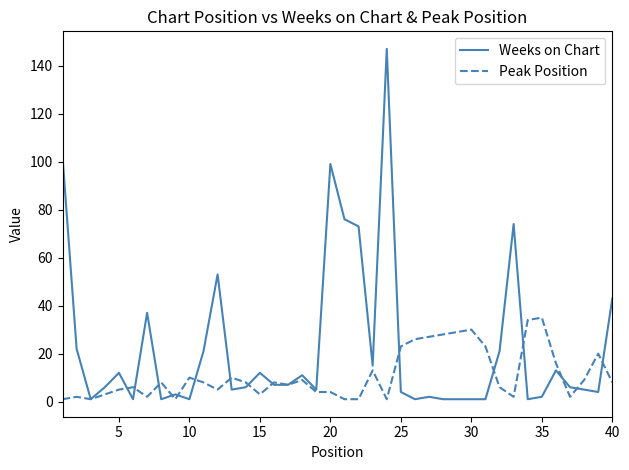

Which series has the largest range (max minus min)?

Weeks on Chart